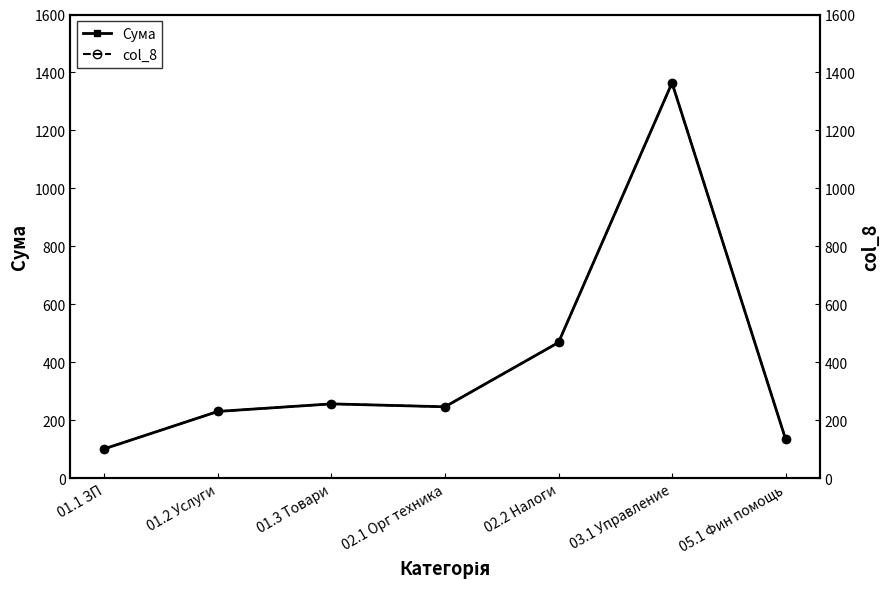

The value of col_8 at 01.2 Услуги is 230. True or false?

True